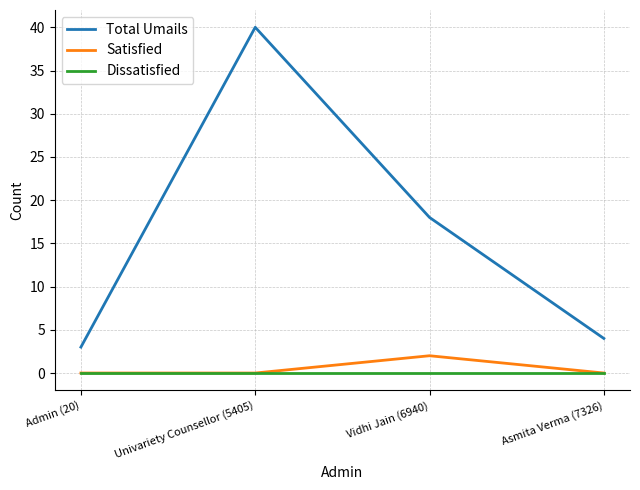

Rank the series by their maximum value, from lowest to highest.

Dissatisfied, Satisfied, Total Umails